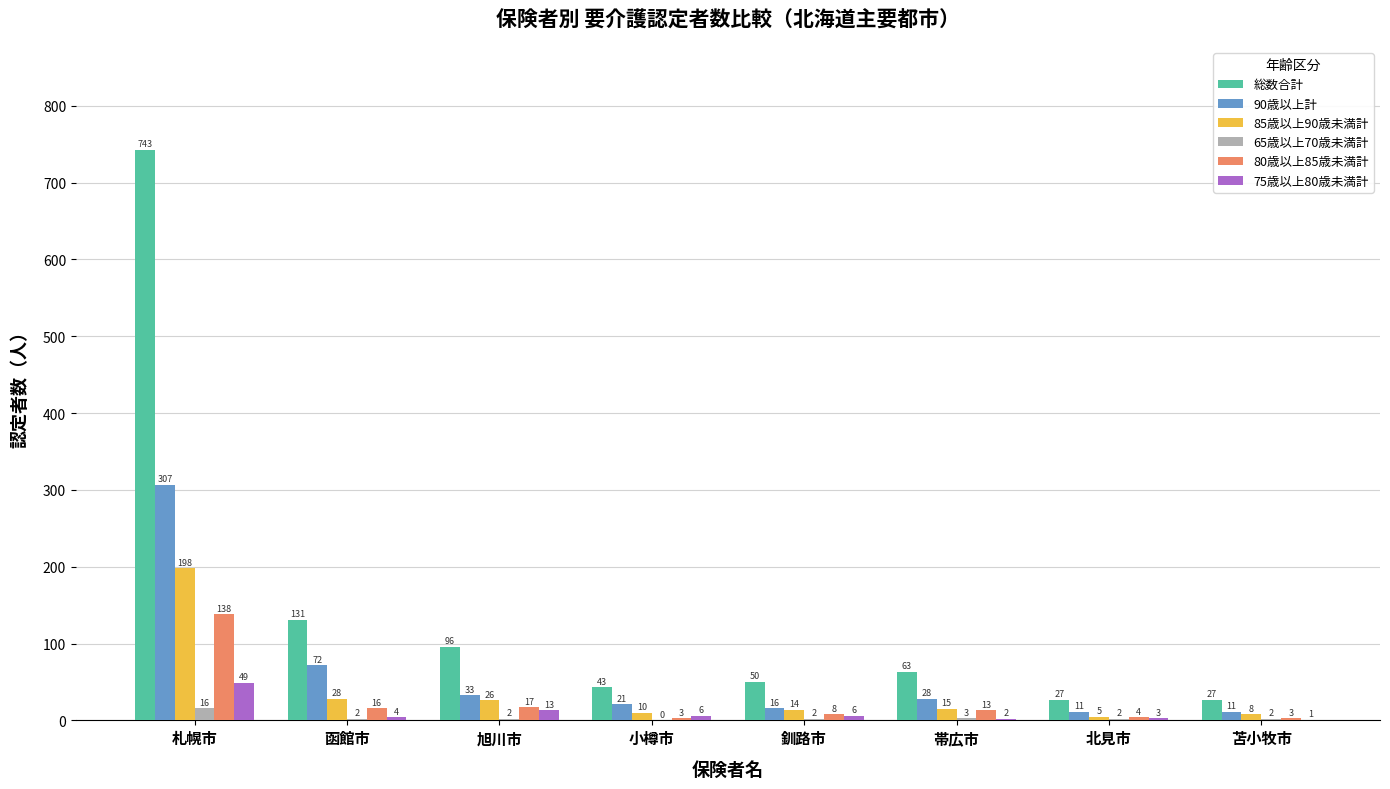

Between 札幌市 and 北見市, which series saw the biggest shift?

総数合計